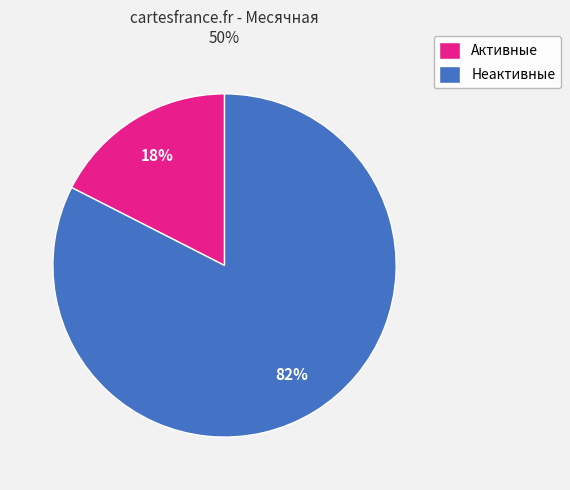

Is the sum of Неактивные and Активные greater than half?

Yes